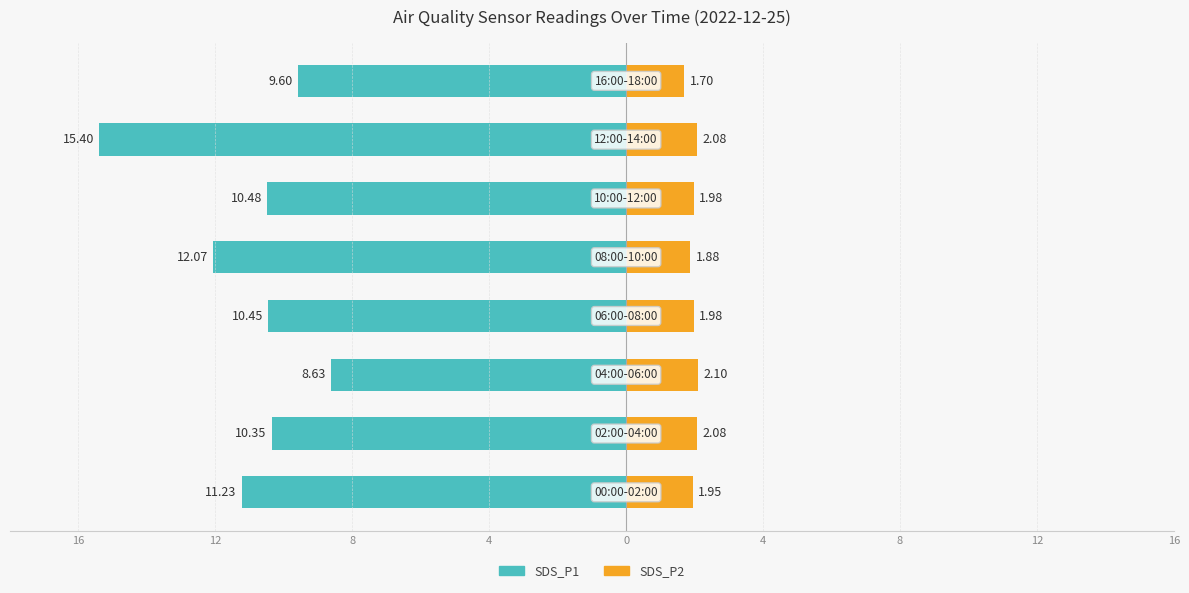

Rank the series at 0 from highest to lowest value.

SDS_P2, SDS_P1